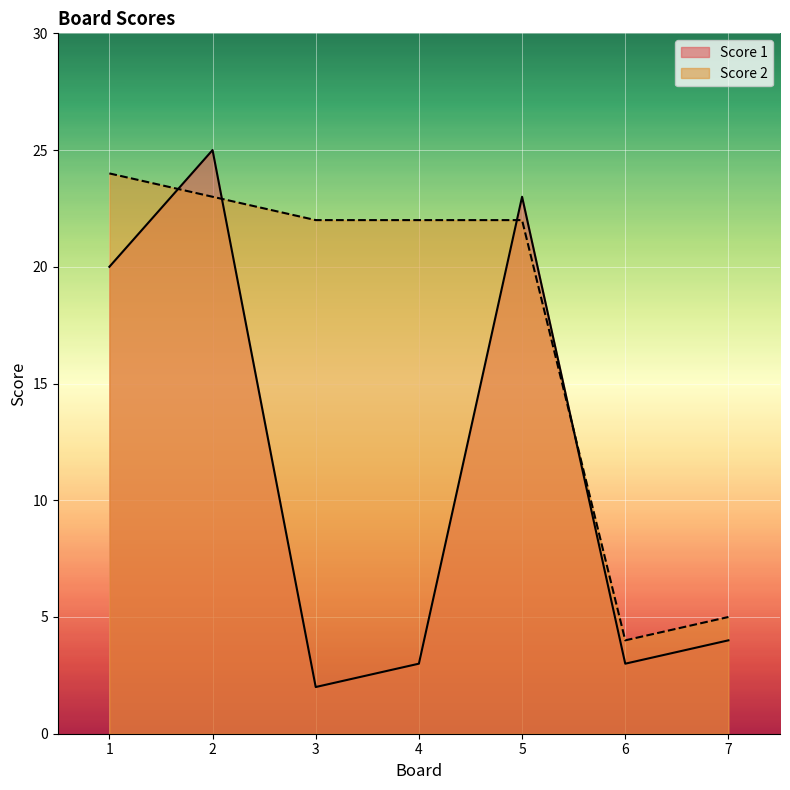

Is it true that Score 2 equals 4 at 6?

True